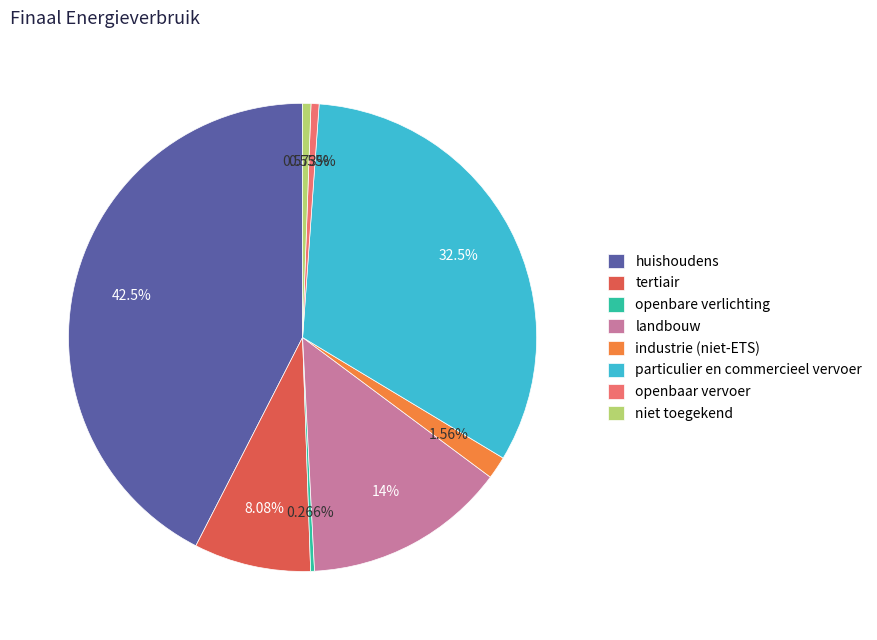

Combined, do huishoudens and industrie (niet-ETS) account for over 50%?

No